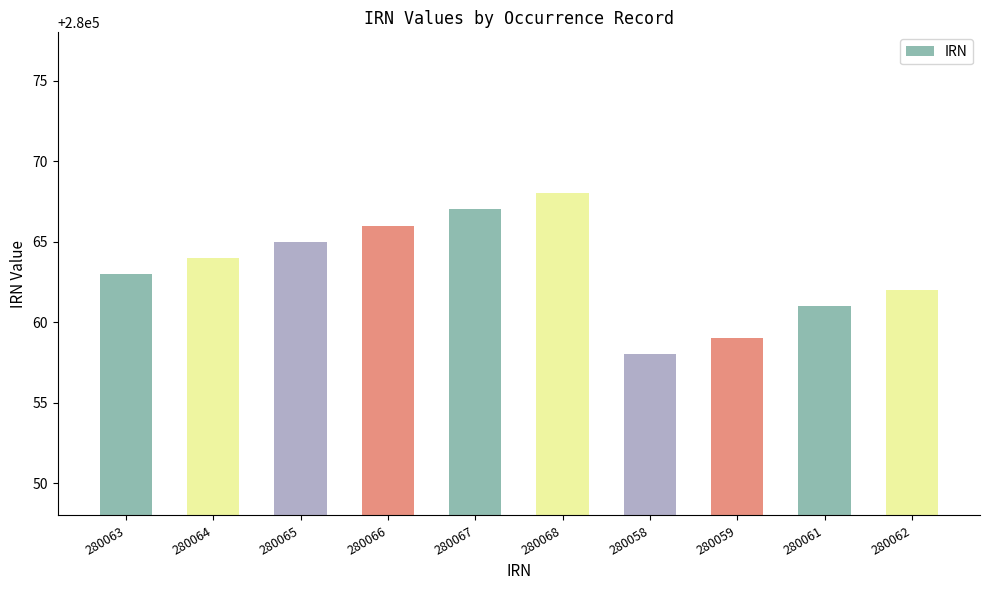

Does the chart contain stacked bars?

No